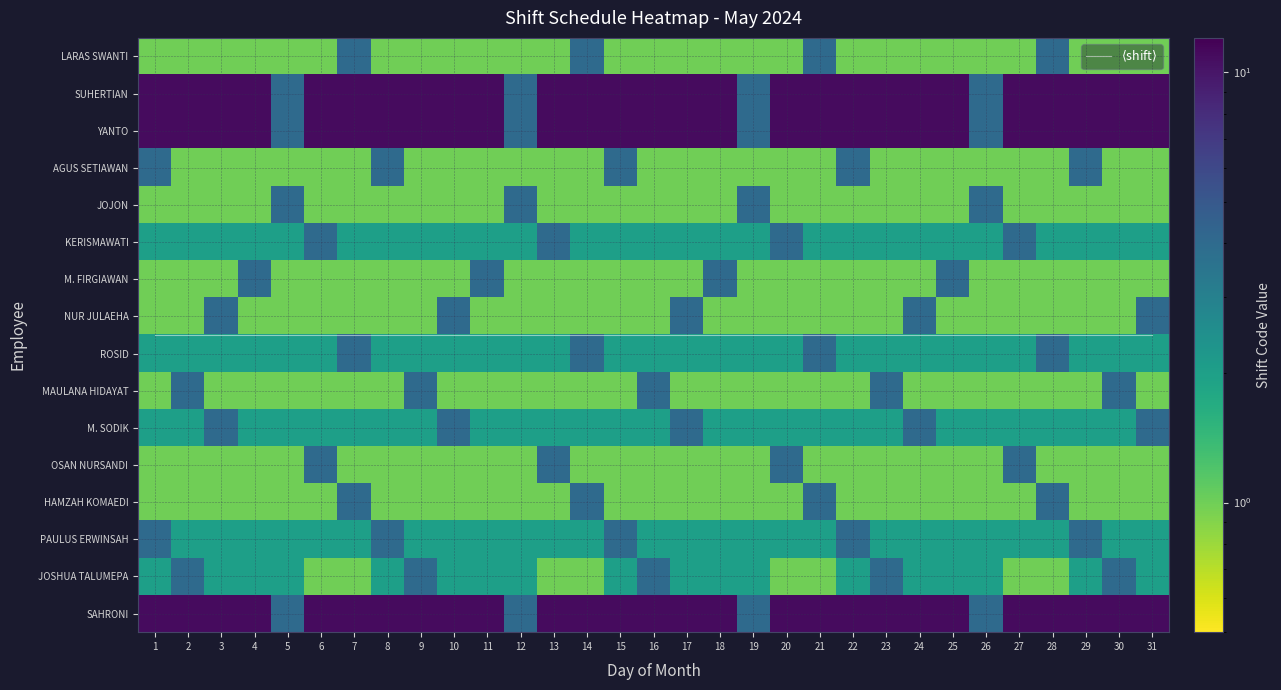

What is the maximum value shown in the chart?

11.0